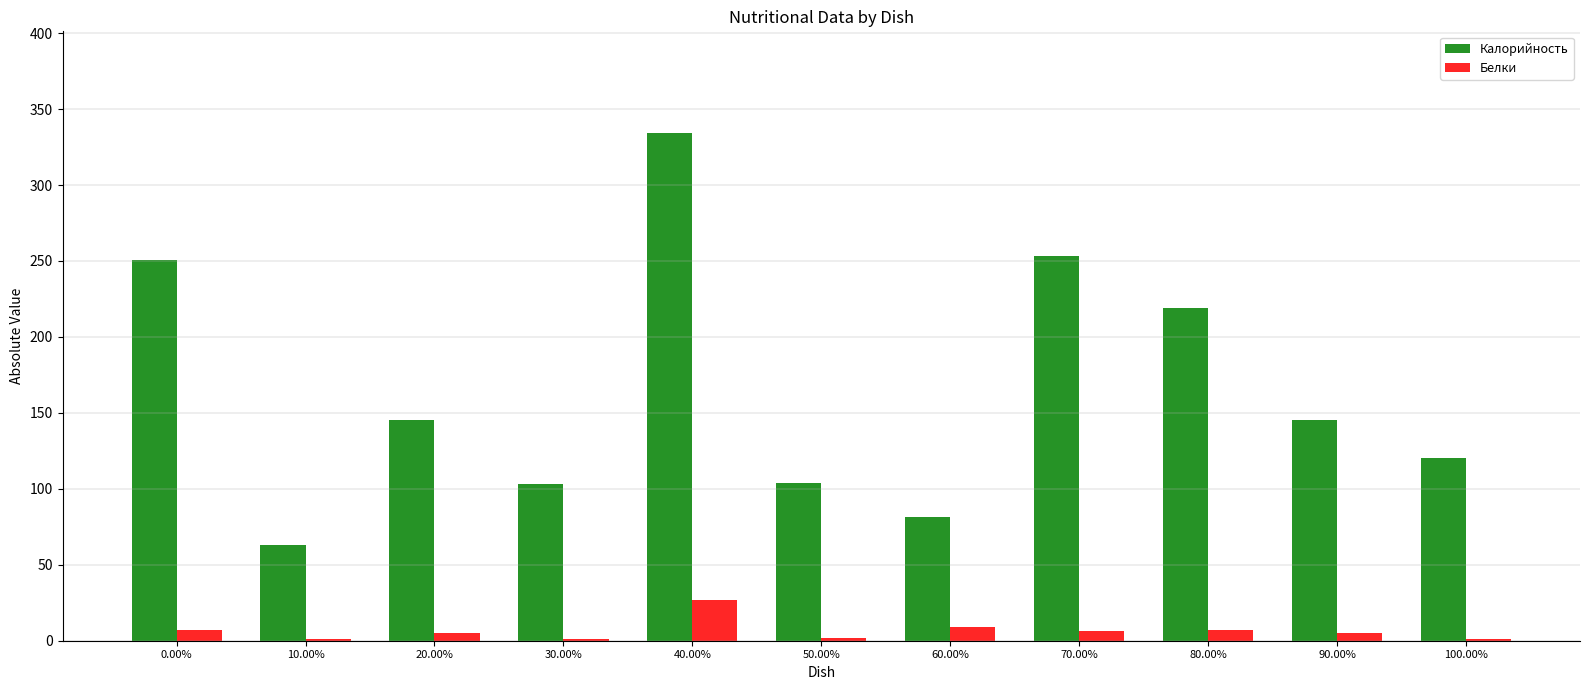

At which category is the sum across all series the highest?

40.00%